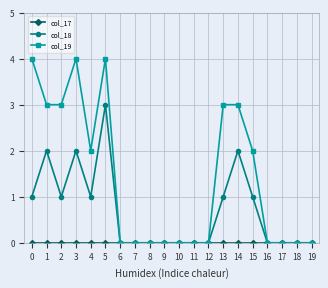

What is the average value of the col_19 series?

1